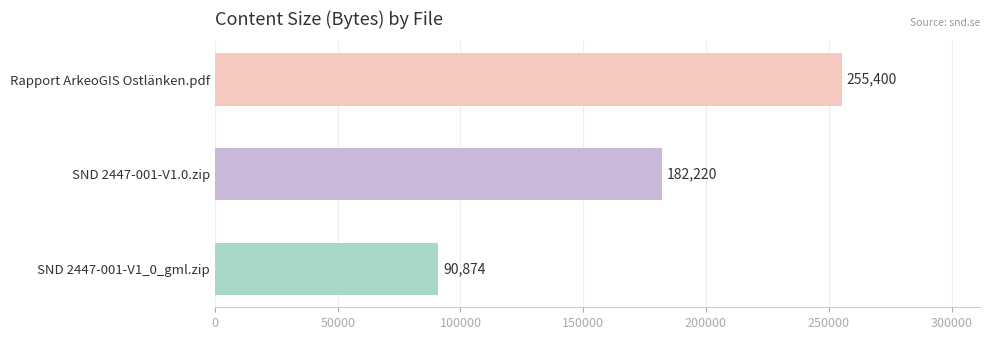

What is the average value?

176165